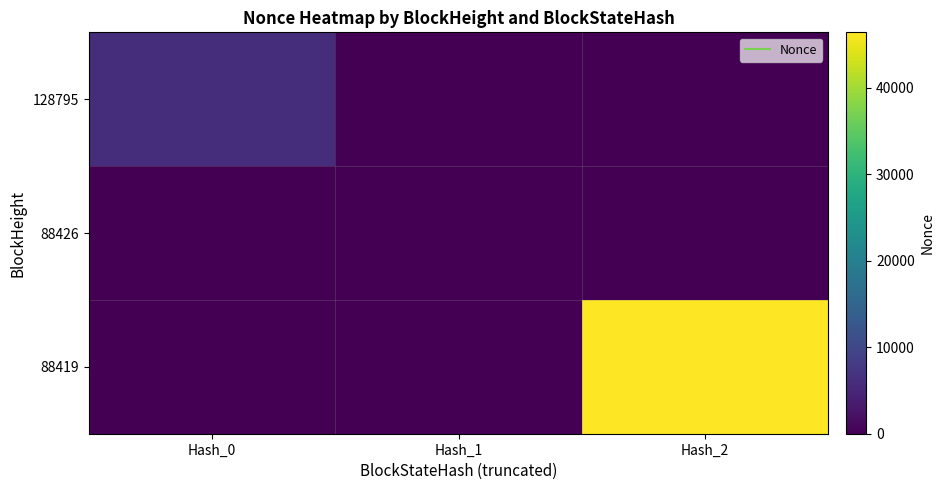

Between Hash_1 and Hash_2, which is larger?

Hash_1